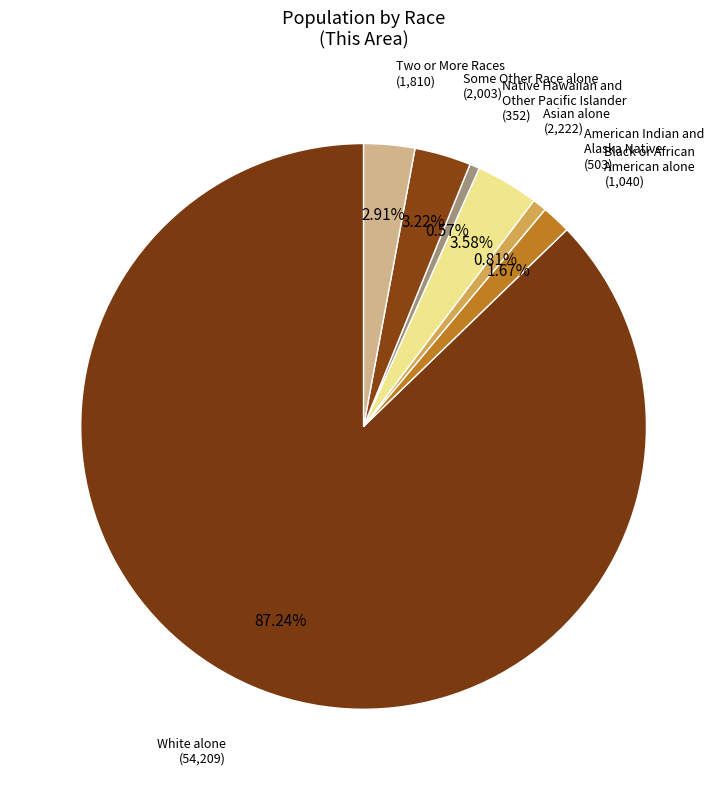

Is it true that Native Hawaiian and Other Pacific Islander is 11% of the pie?

False